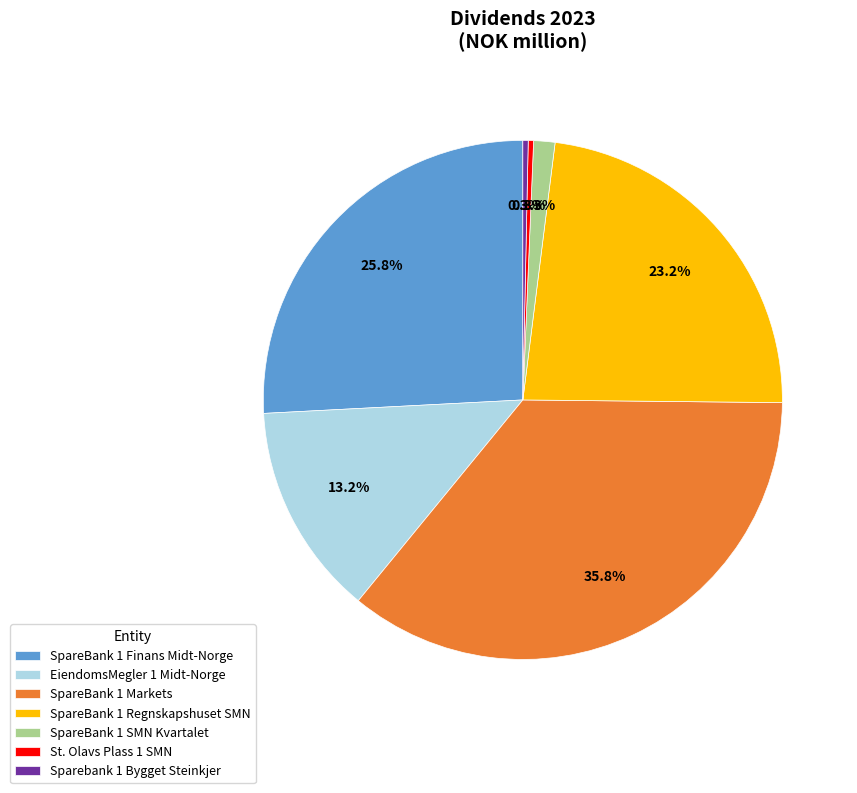

To the nearest percent, what is the combined percentage of SpareBank 1 Finans Midt-Norge and SpareBank 1 SMN Kvartalet?

27%